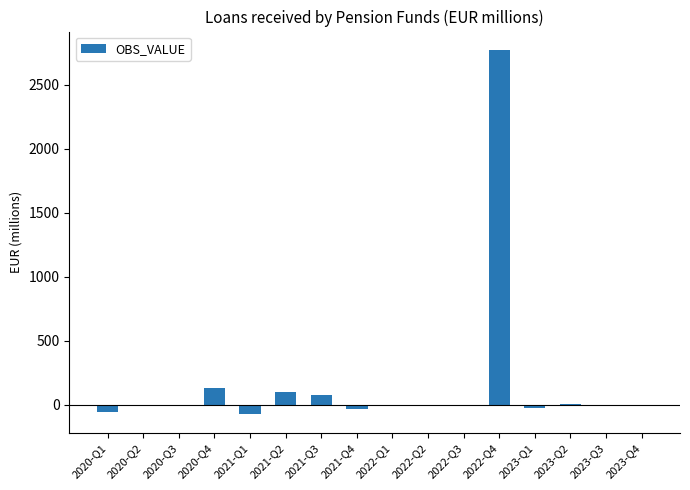

What is the maximum value shown in the chart?

2774.0